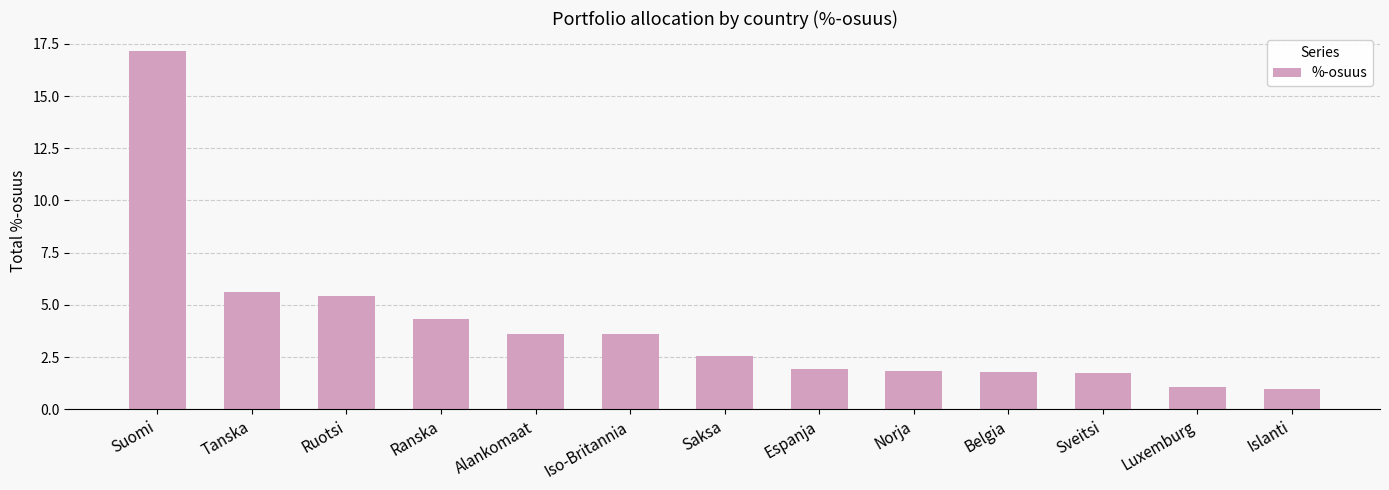

Where does the data first go above 2?

Suomi